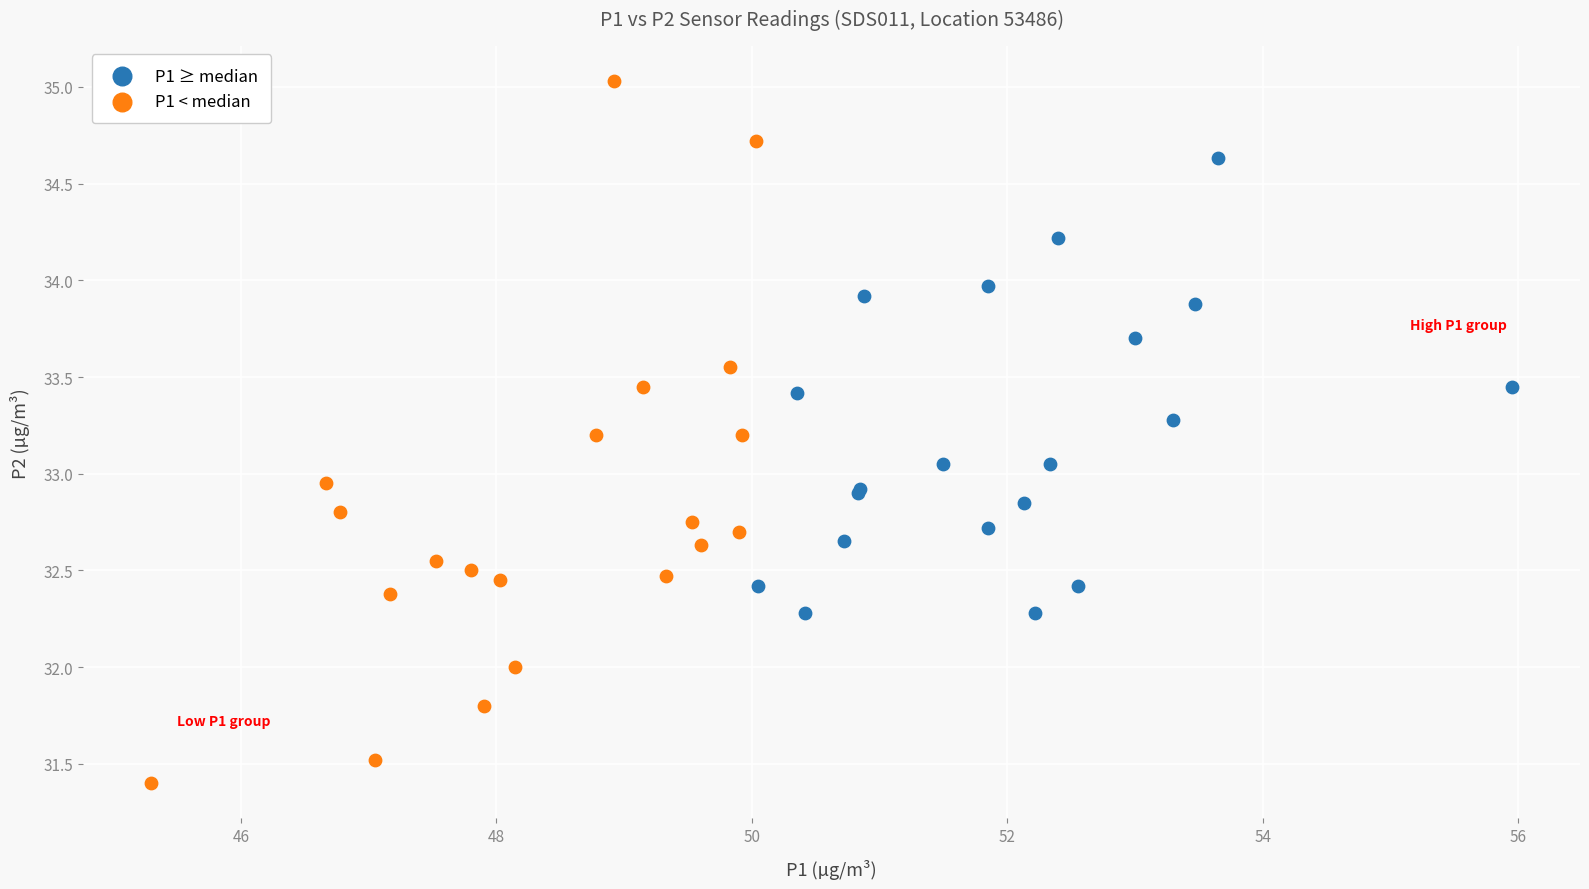

Which series has the widest spread of Y values?

P1 < median